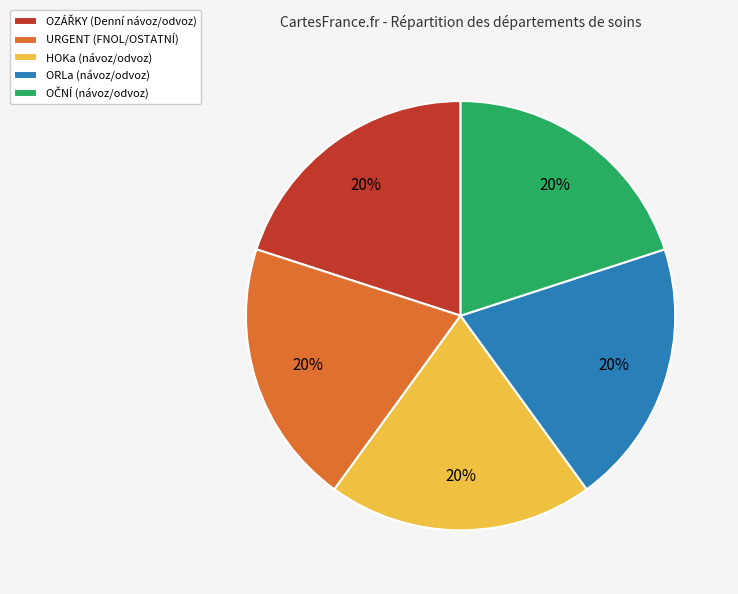

What percentage is the HOKa (návoz/odvoz) slice, to the nearest percent?

20%